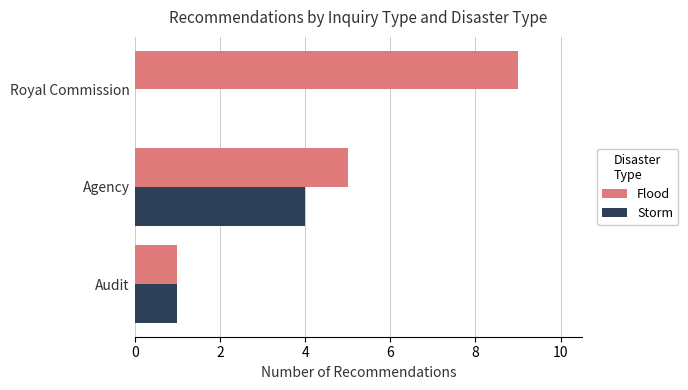

The value of Flood at Royal Commission is 4. True or false?

False